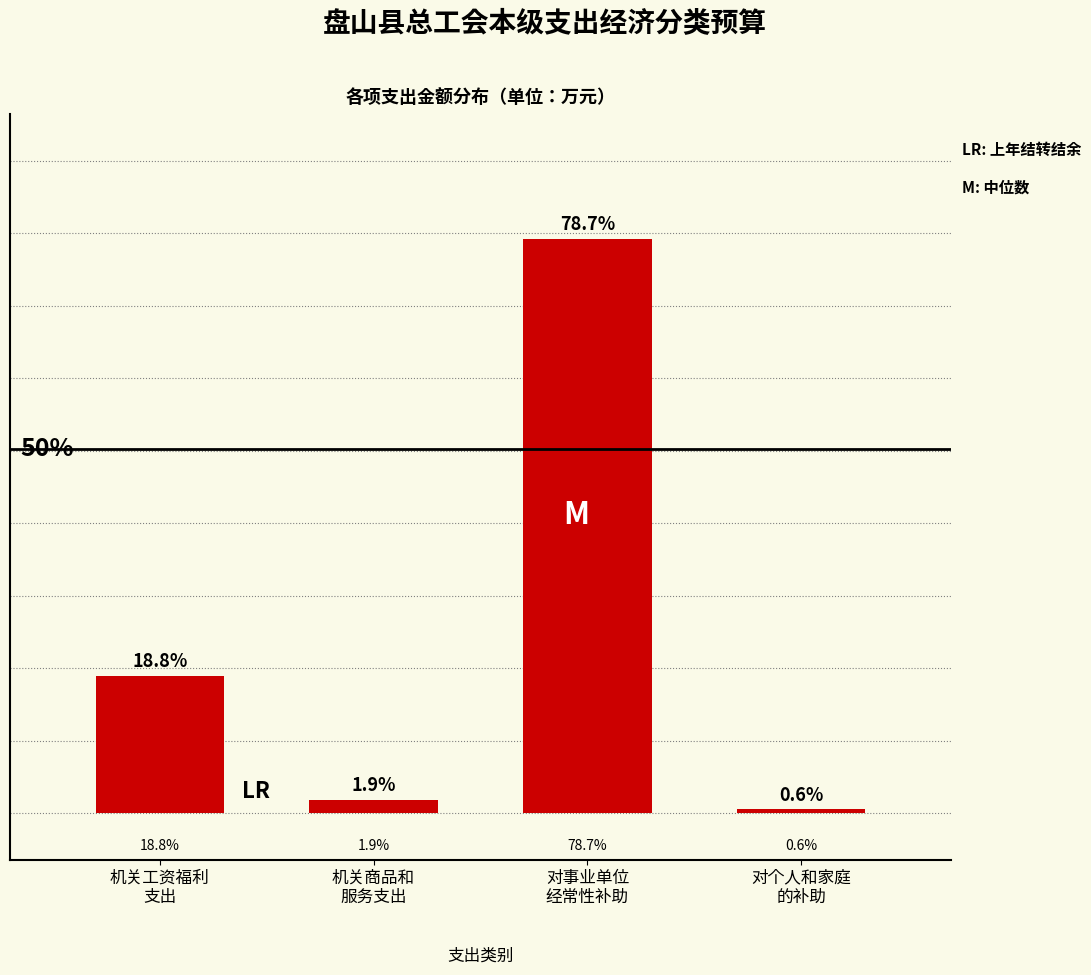

Are the bars horizontal?

No